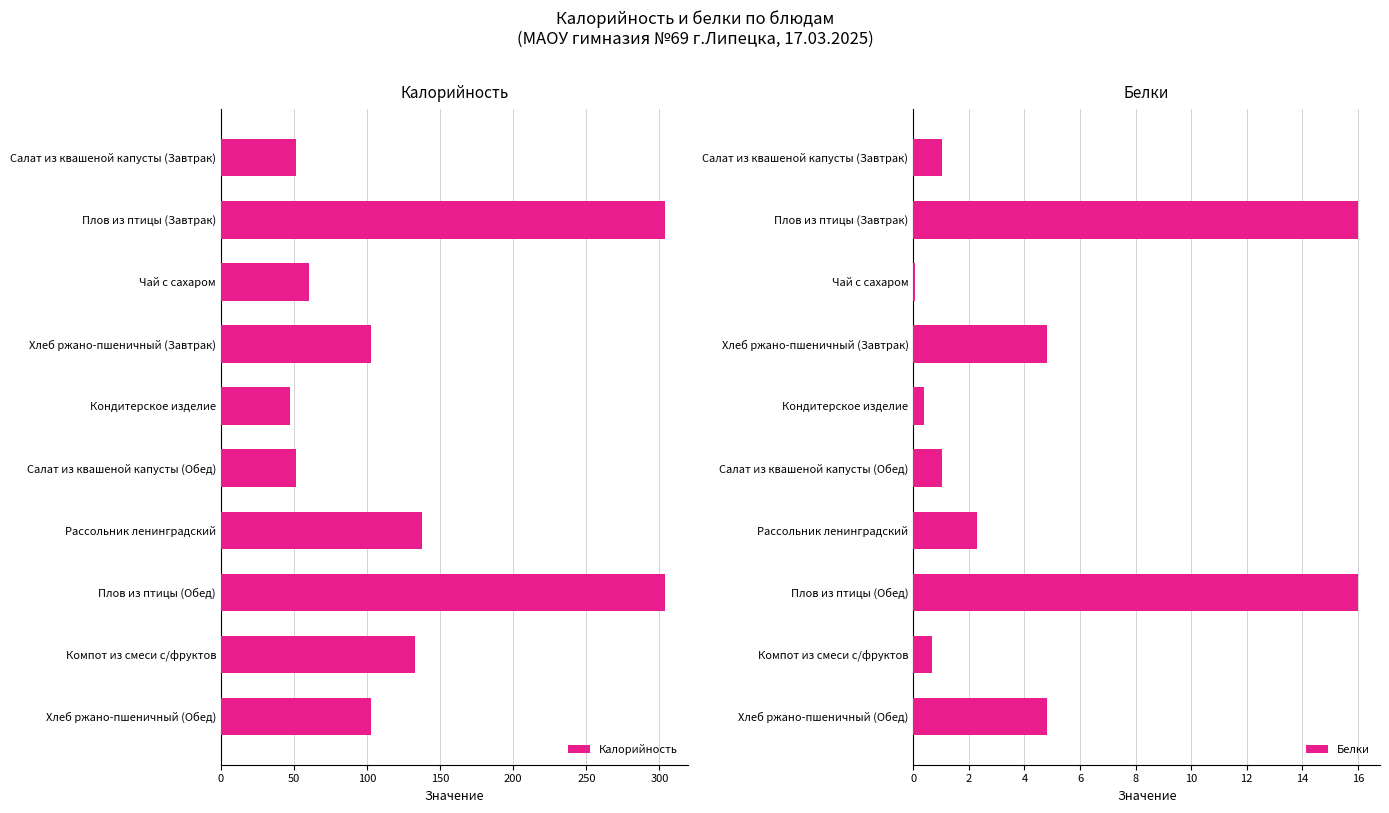

The Калорийность series shows 70.4 at Хлеб ржано-пшеничный (Обед). True or false?

False